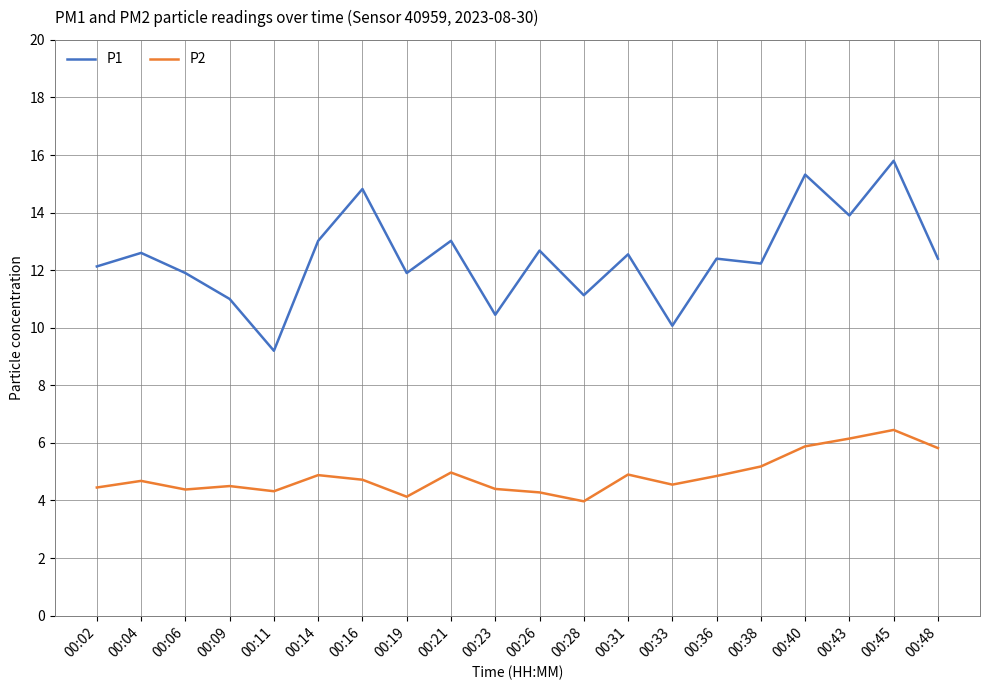

What are all the series names shown in the legend?

P1, P2